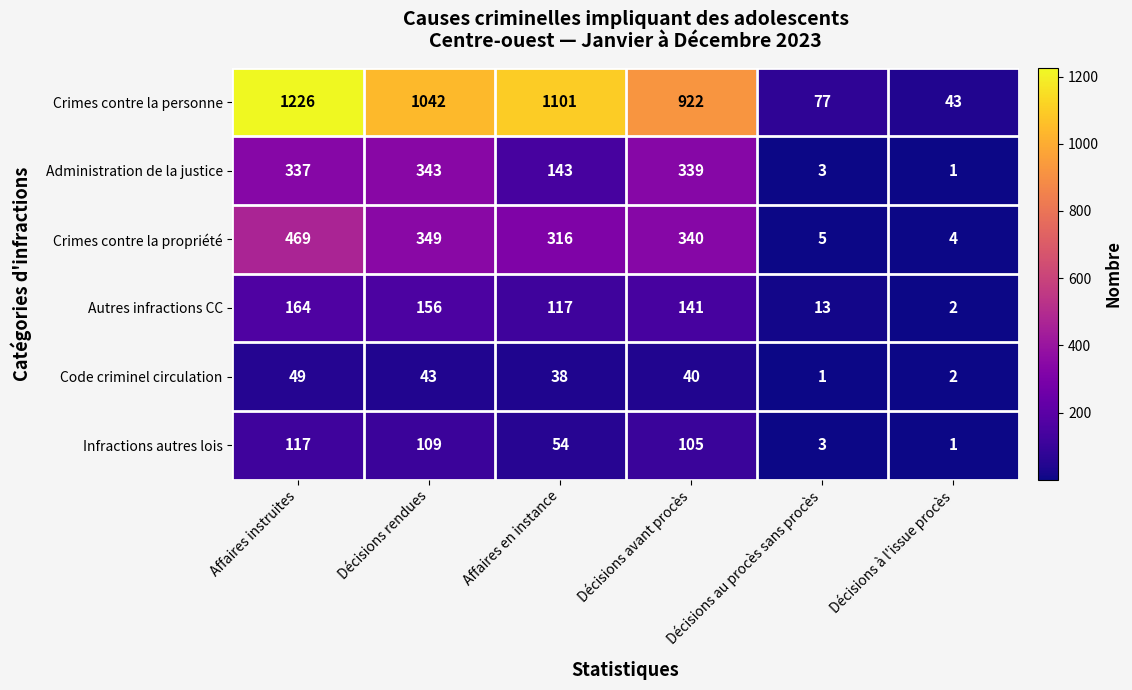

Rank the series by their maximum value, from lowest to highest.

Code criminel circulation, Infractions autres lois, Autres infractions CC, Administration de la justice, Crimes contre la propriété, Crimes contre la personne